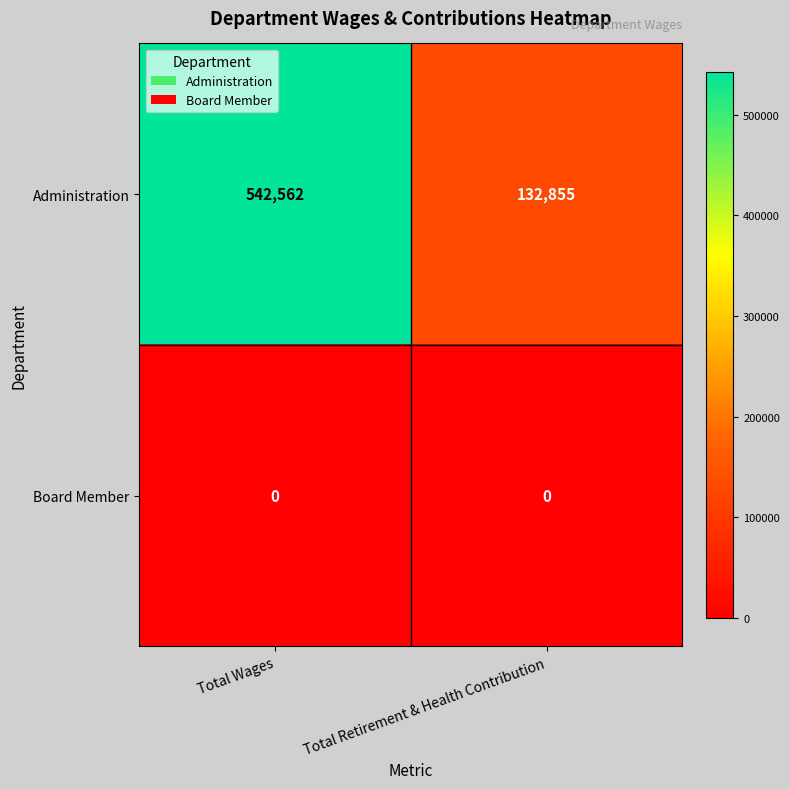

Which label corresponds to the largest value in the chart?

Total Wages